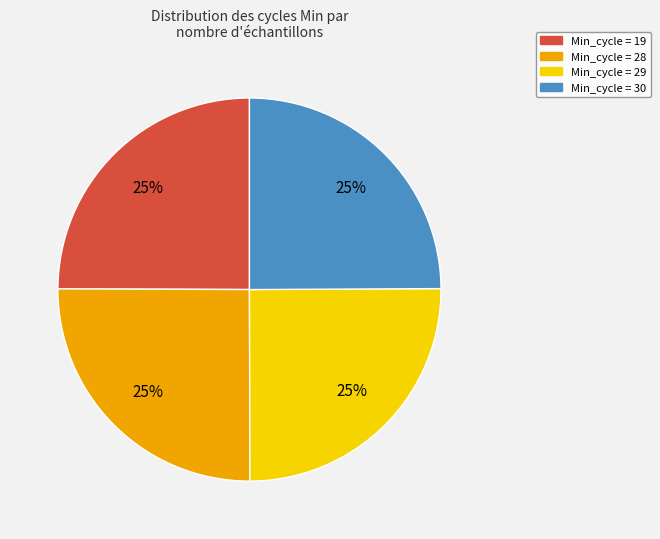

Does any single category account for the majority?

No